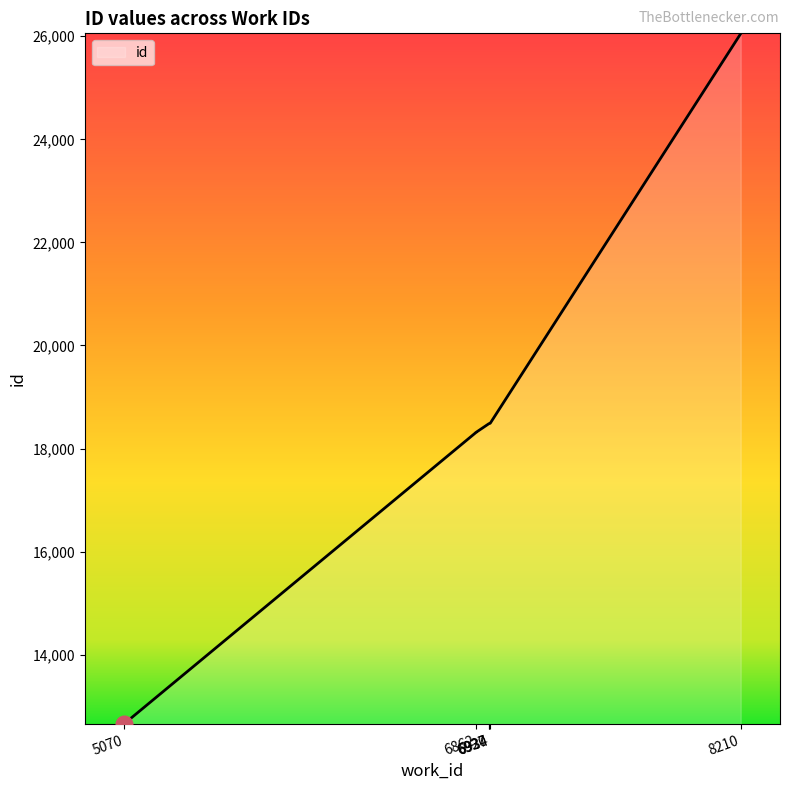

How many lines are shown in the chart?

1